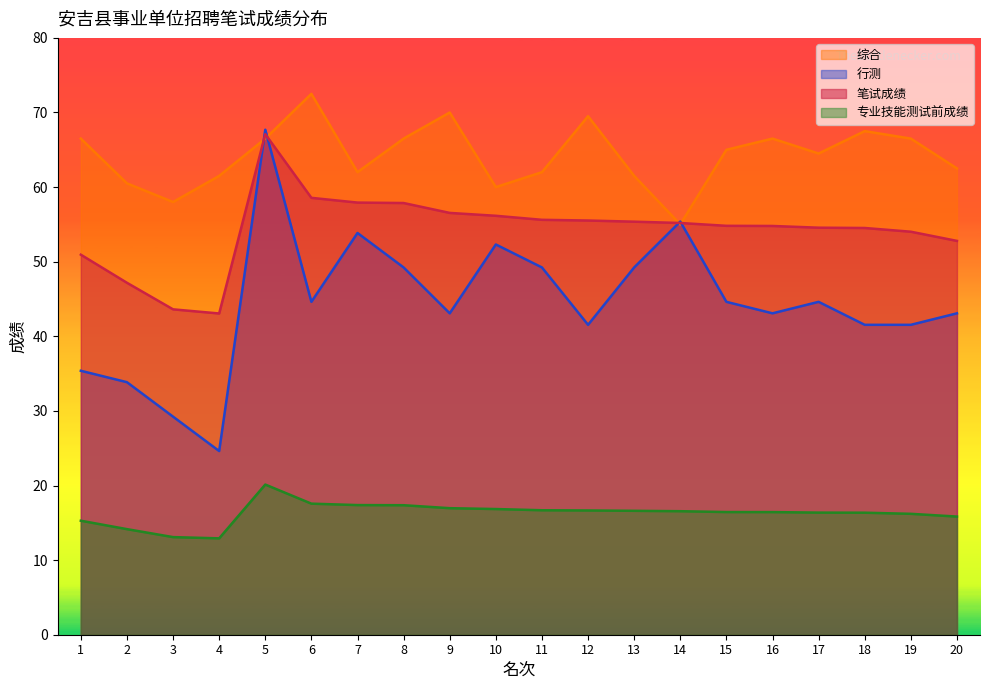

What is the maximum value for 综合?

72.5